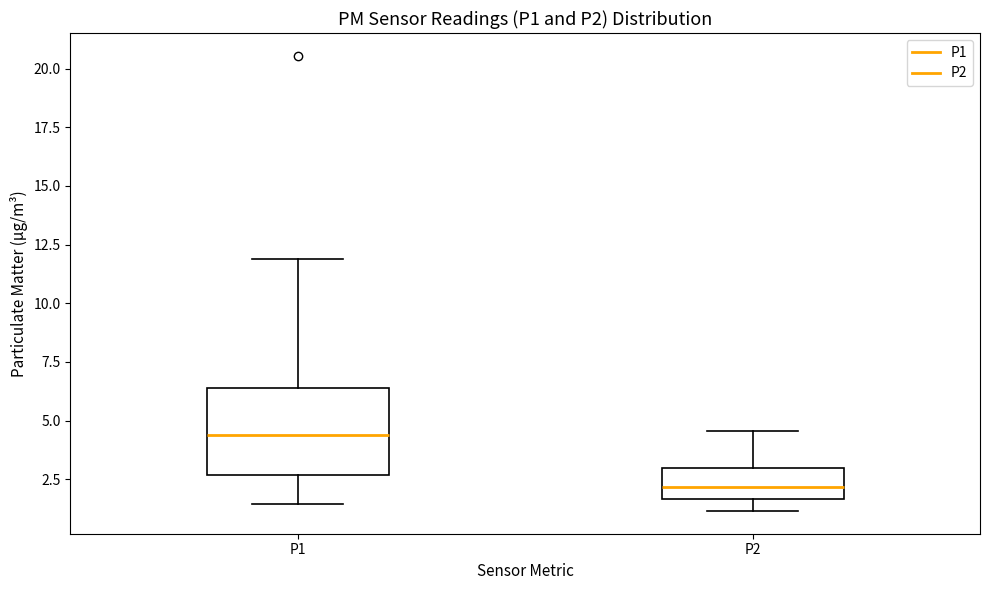

Where does the lower whisker of the box for P1 end on the y-axis? The values are not printed on the chart, so give them approximately, as read against the axis.

1.5